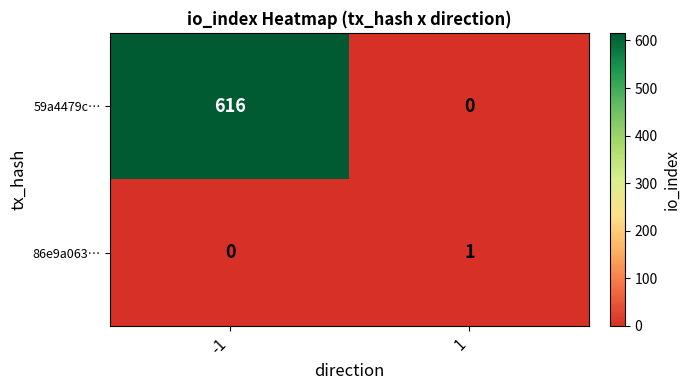

How many positive values does the 59a4479c… series have?

1